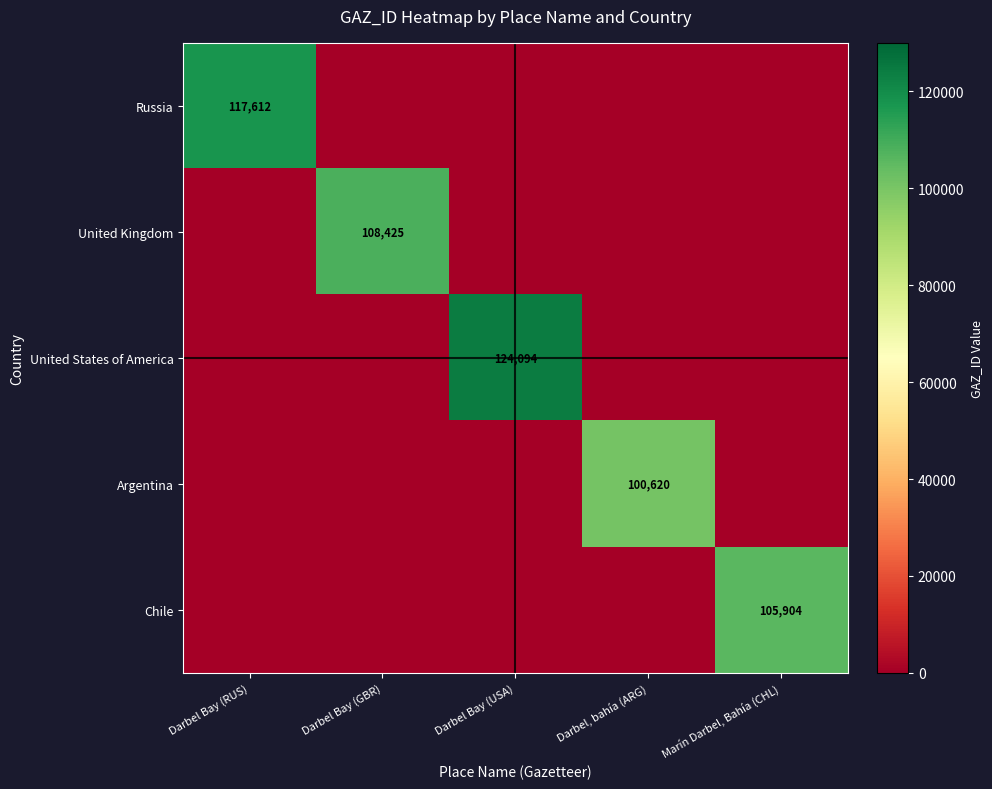

At how many categories does at least one series exceed 36061?

5